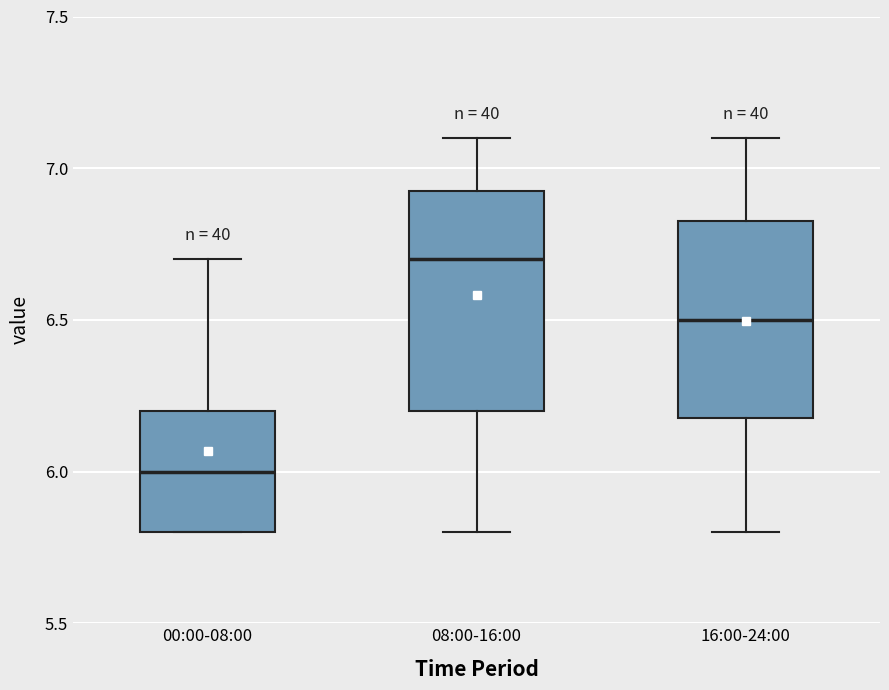

Reading left to right, transcribe this box plot: for each box, give where its median line is, the range the box spans, and where its two whiskers end, as read against the y-axis. The values are not printed on the chart, so give them approximately, as read against the axis.

00:00-08:00: median 6.00, box 5.80 to 6.20, whiskers 5.80 to 6.70
08:00-16:00: median 6.70, box 6.20 to 6.95, whiskers 5.80 to 7.10
16:00-24:00: median 6.50, box 6.20 to 6.85, whiskers 5.80 to 7.10